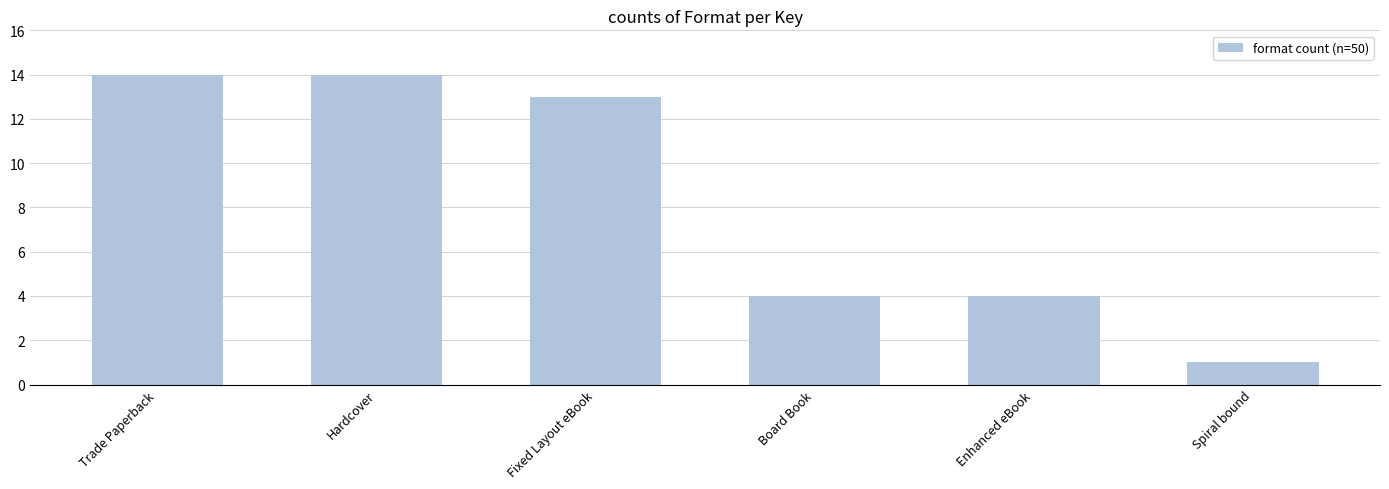

Which has a higher value, Board Book or Spiral bound?

Board Book